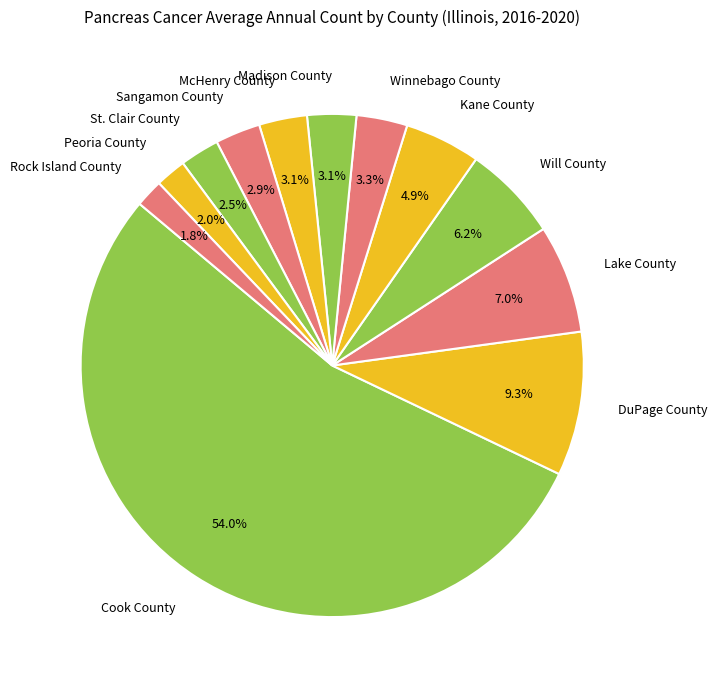

To the nearest percent, what is the difference between the largest and smallest slice percentages?

52%